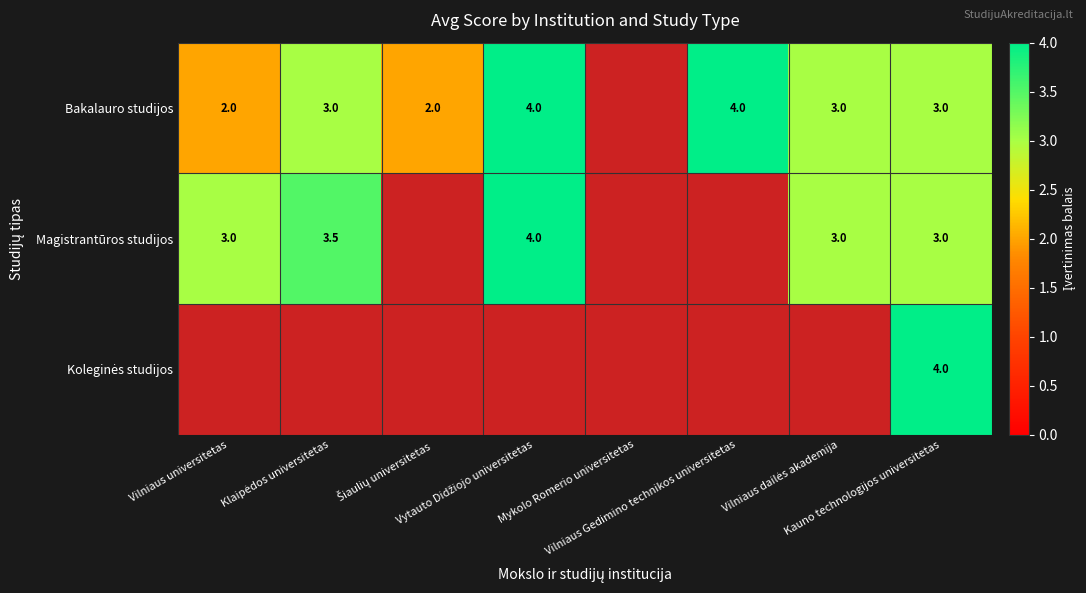

What is the difference between the second highest and minimum values in the Magistrantūros studijos series?

3.5